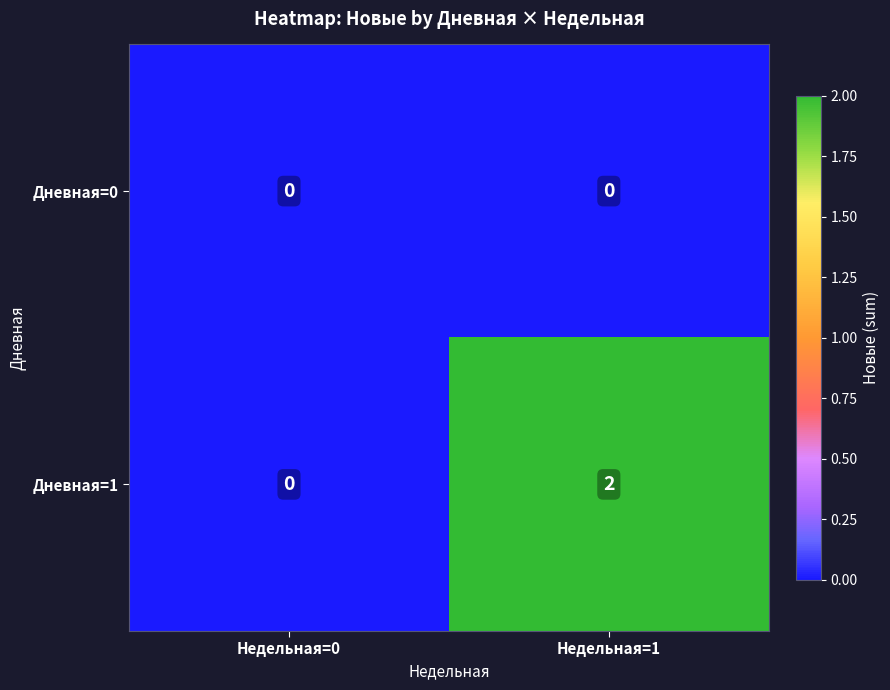

True or false: Дневная=1 has a value of 1 at Недельная=0.

False